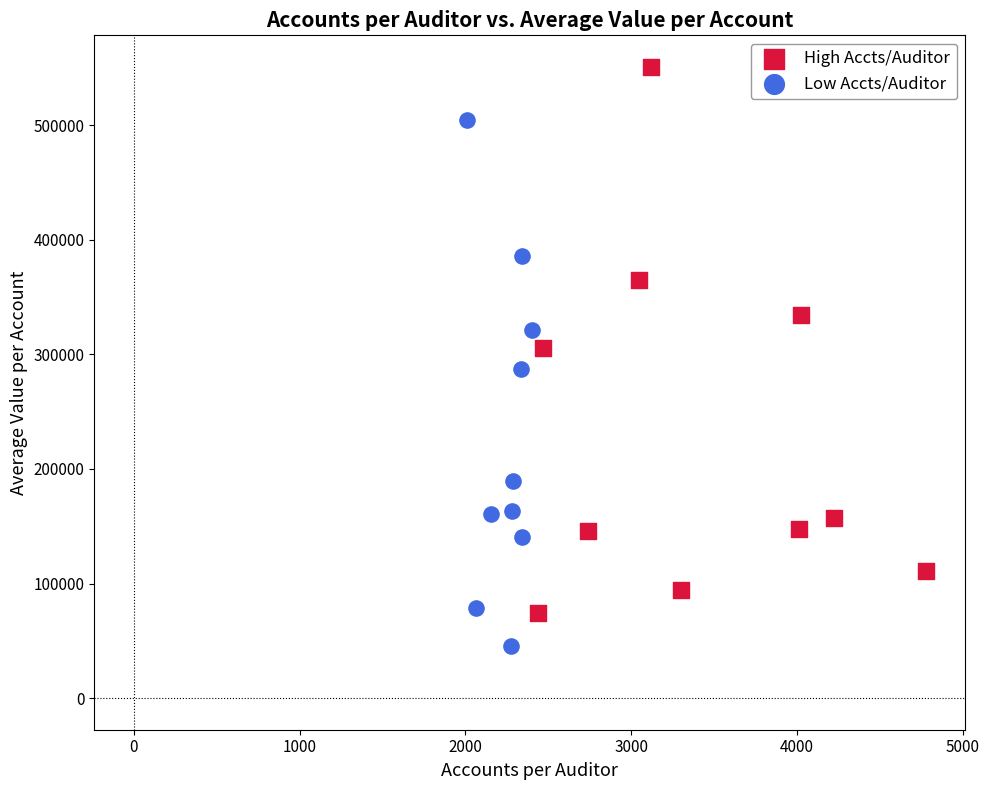

Which series contains the highest Y value?

High Accts/Auditor